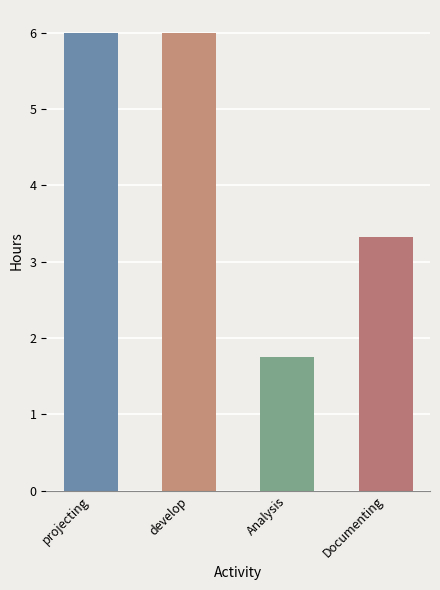

What is the label of the 4th bar from the right?

projecting